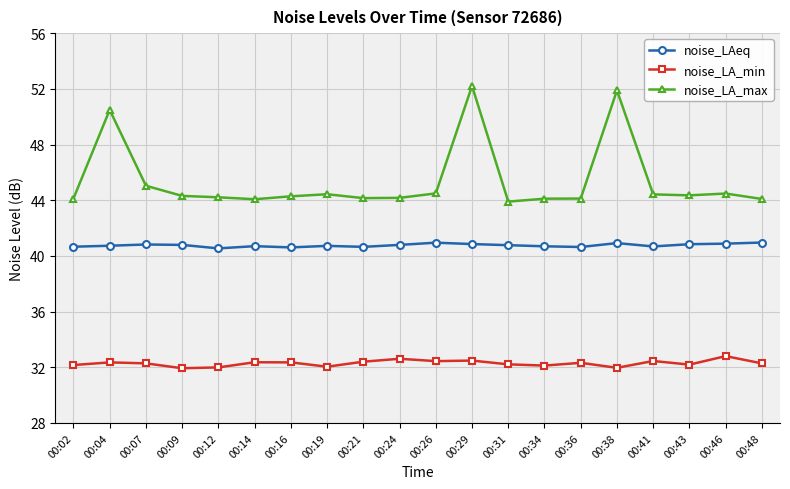

What is the difference between the second highest and minimum values in the noise_LA_min series?

0.7